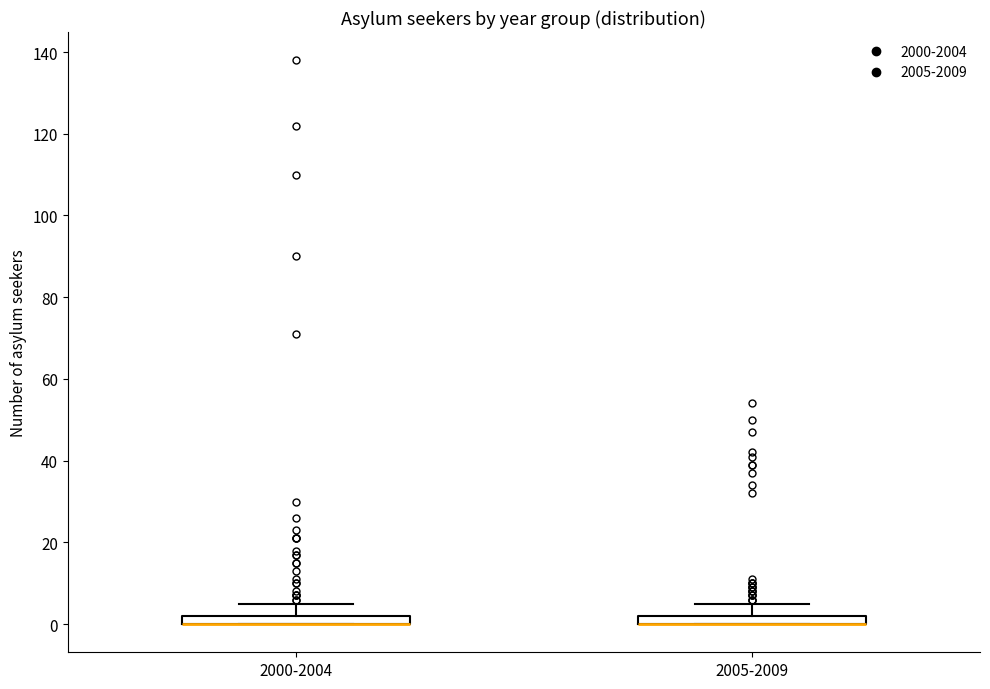

Where does the upper whisker of the box for 2000-2004 end on the y-axis? The values are not printed on the chart, so give them approximately, as read against the axis.

6